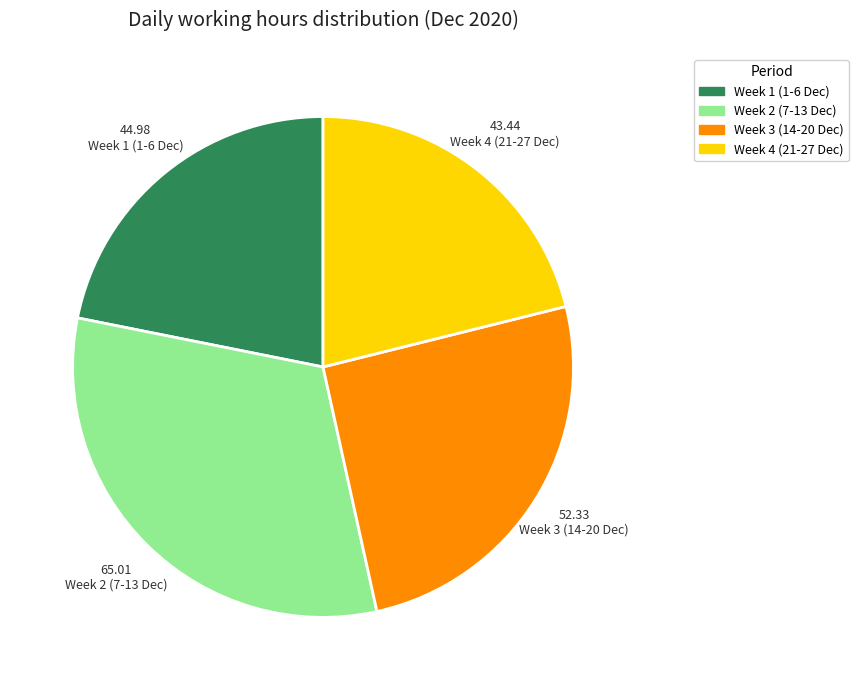

Is there a majority slice in this chart?

No